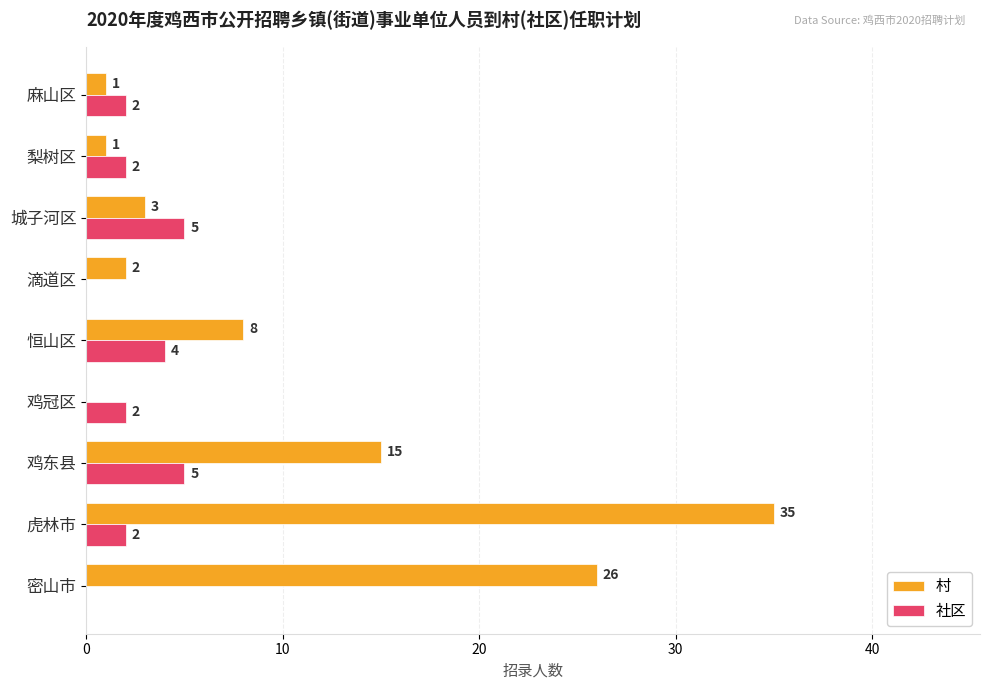

What is the sum of the 社区 values at 鸡冠区 and 梨树区?

4